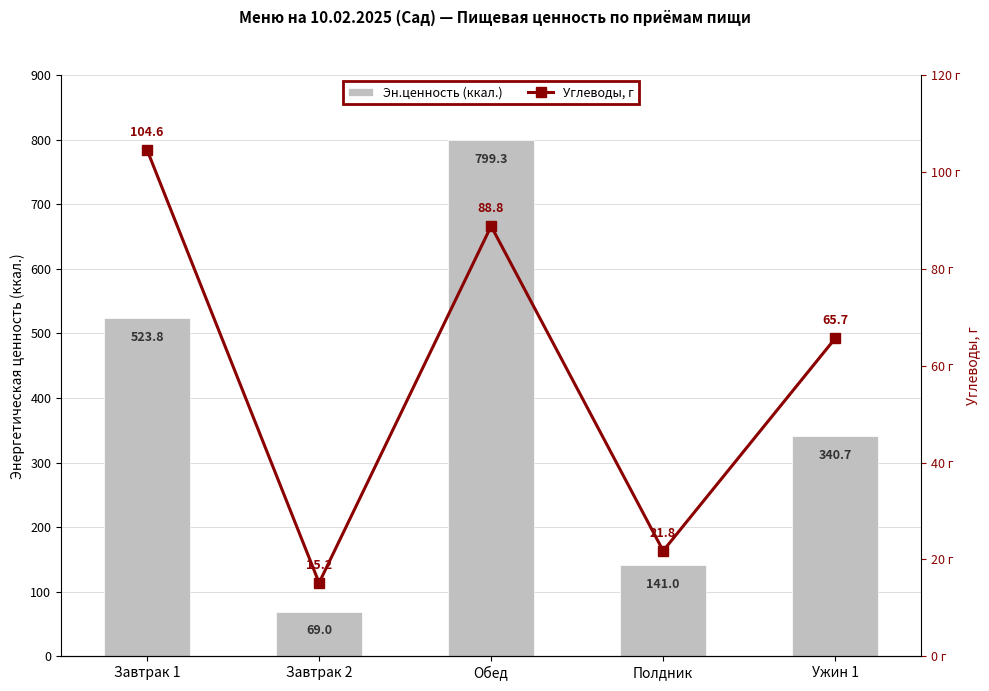

Reading right to left, what are all the values shown in this chart?

Эн.ценность (ккал.): 340.7	141.0	799.3	69.0	523.8
Углеводы, г: 65.7	21.8	88.8	15.2	104.6